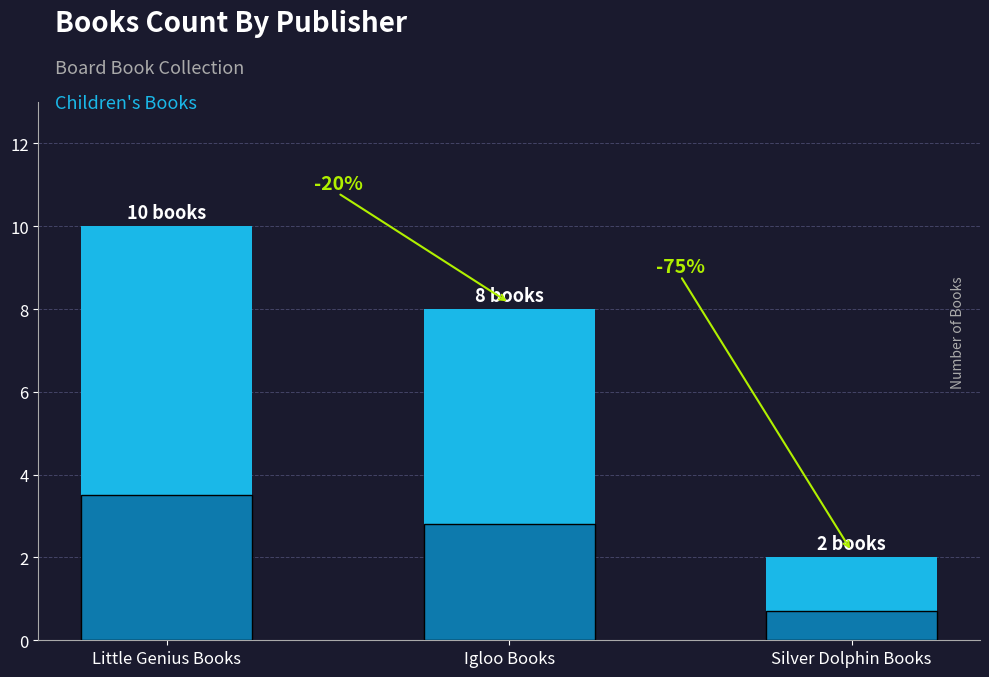

List the labels in order of value, largest first.

Little Genius Books, Igloo Books, Silver Dolphin Books